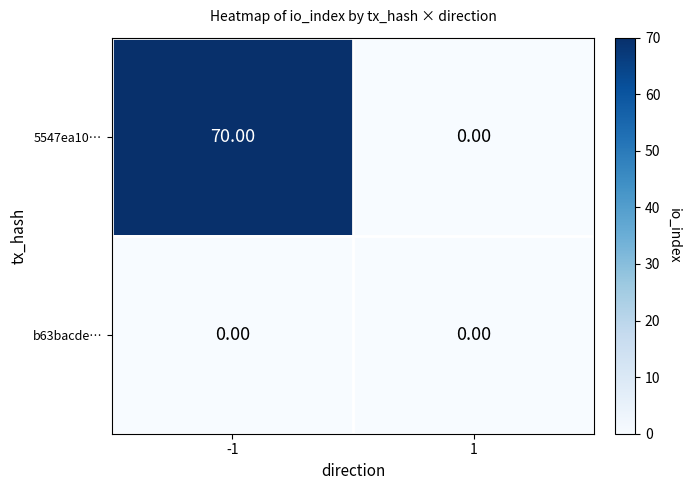

Rank the series by their maximum value, from lowest to highest.

b63bacde…, 5547ea10…